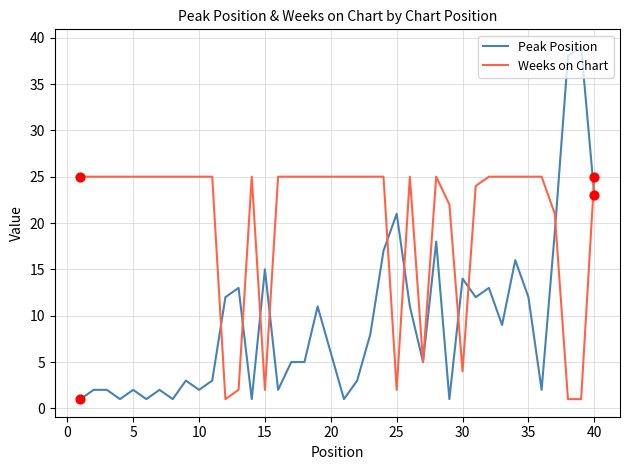

Which series has the largest range (max minus min)?

Peak Position